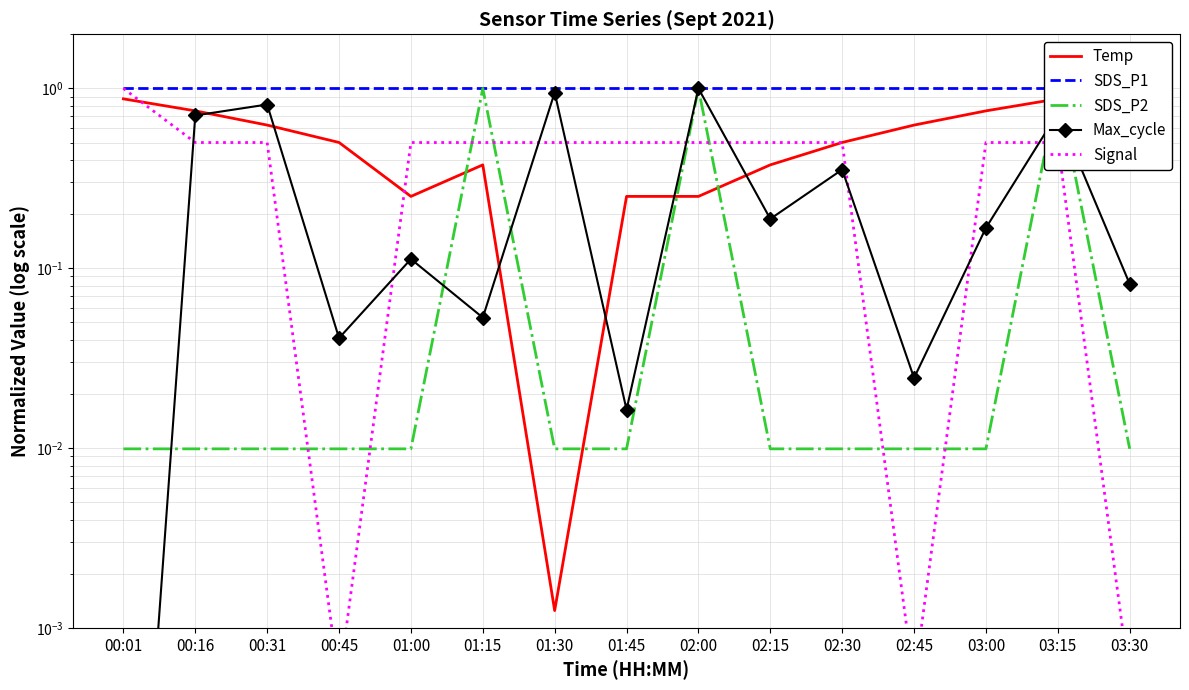

What is the label of the 2nd point from the right?

03:15